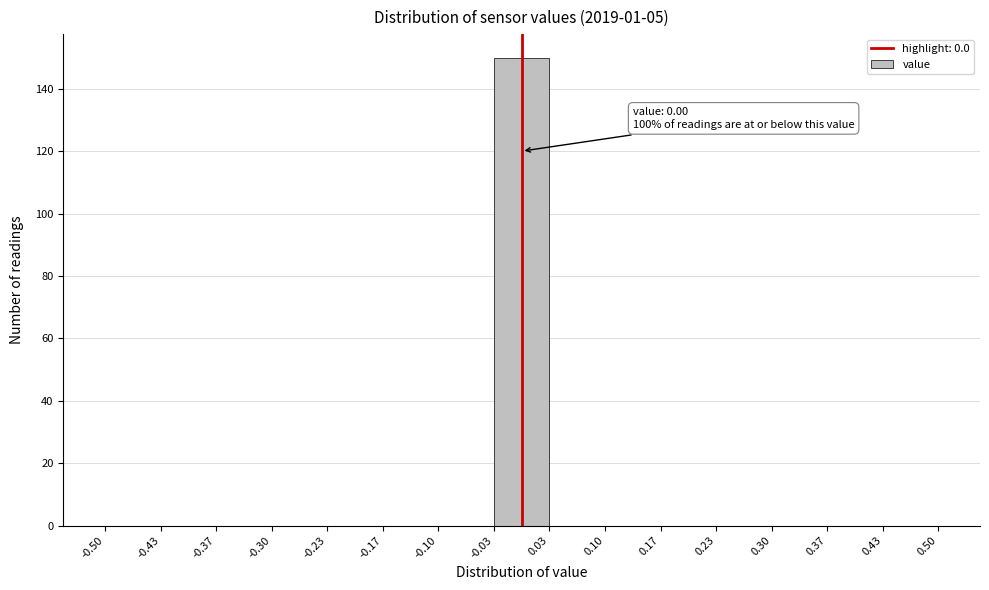

Over which range of the x-axis is the bar tallest?

-0.03 to 0.03